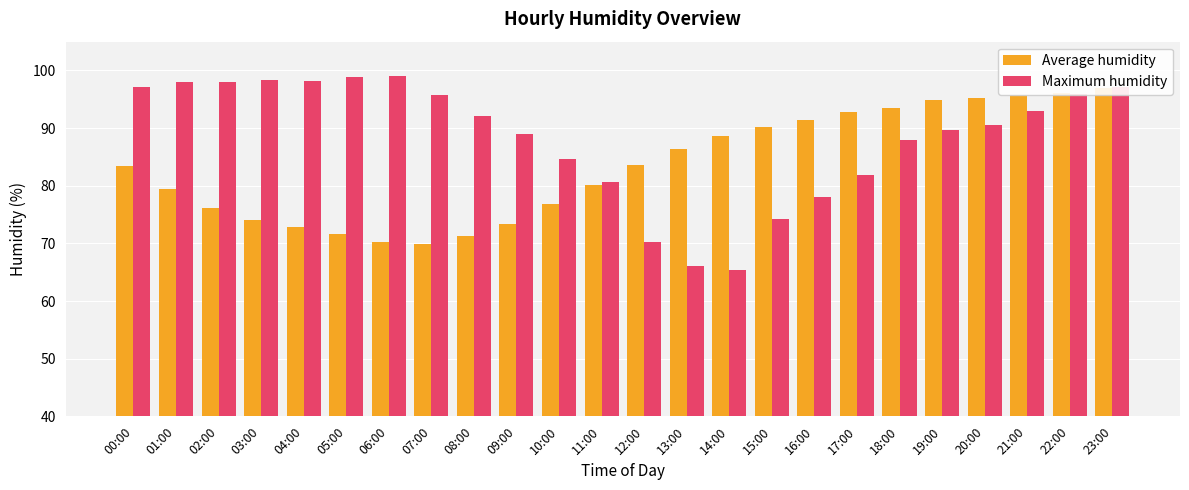

Reading left to right, what are all the values shown in this chart?

Average humidity: 83.5	79.4	76.2	74.1	72.9	71.6	70.3	69.9	71.2	73.5	76.8	80.1	83.7	86.3	88.6	90.1	91.5	92.8	93.6	94.8	95.2	95.8	96.1	97.0
Maximum humidity: 97.2	98.0	98.0	98.3	98.2	98.8	99.0	95.8	92.2	89.0	84.7	80.7	70.3	66.0	65.3	74.2	78.0	81.8	88.0	89.7	90.5	93.0	96.0	97.2